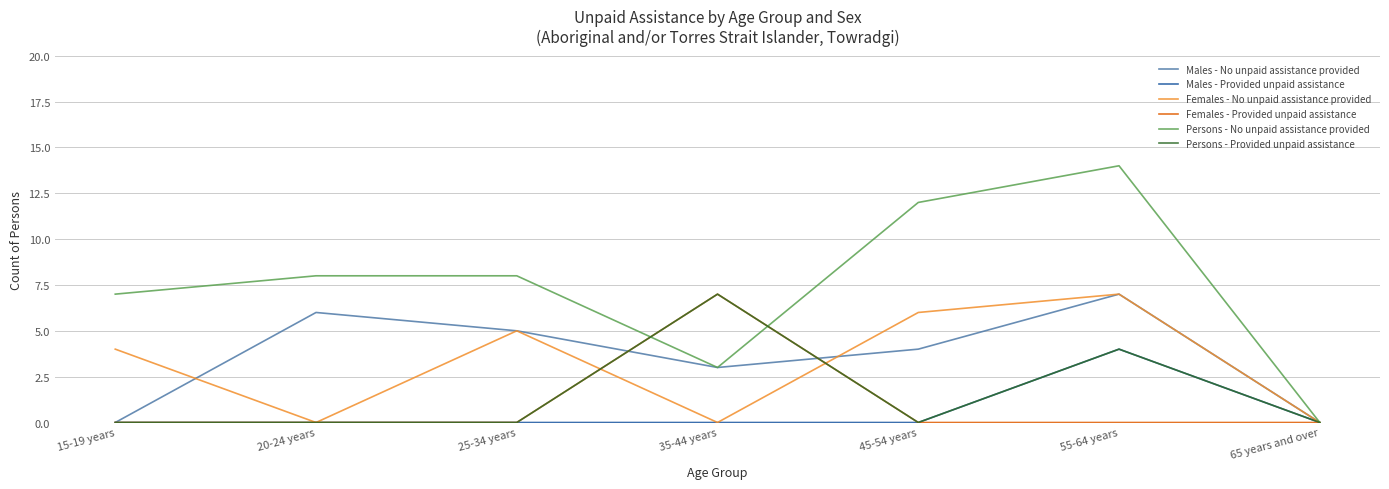

What is the spread (max minus min) of values at 35-44 years?

7